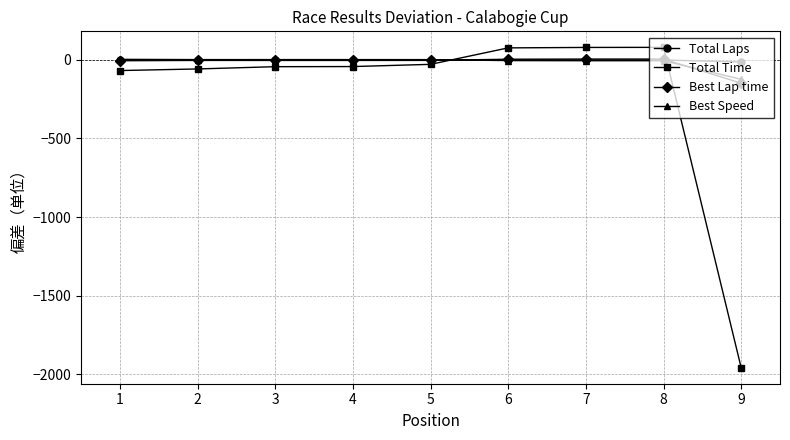

The value of Best Lap time at 9 is -147.7. True or false?

True